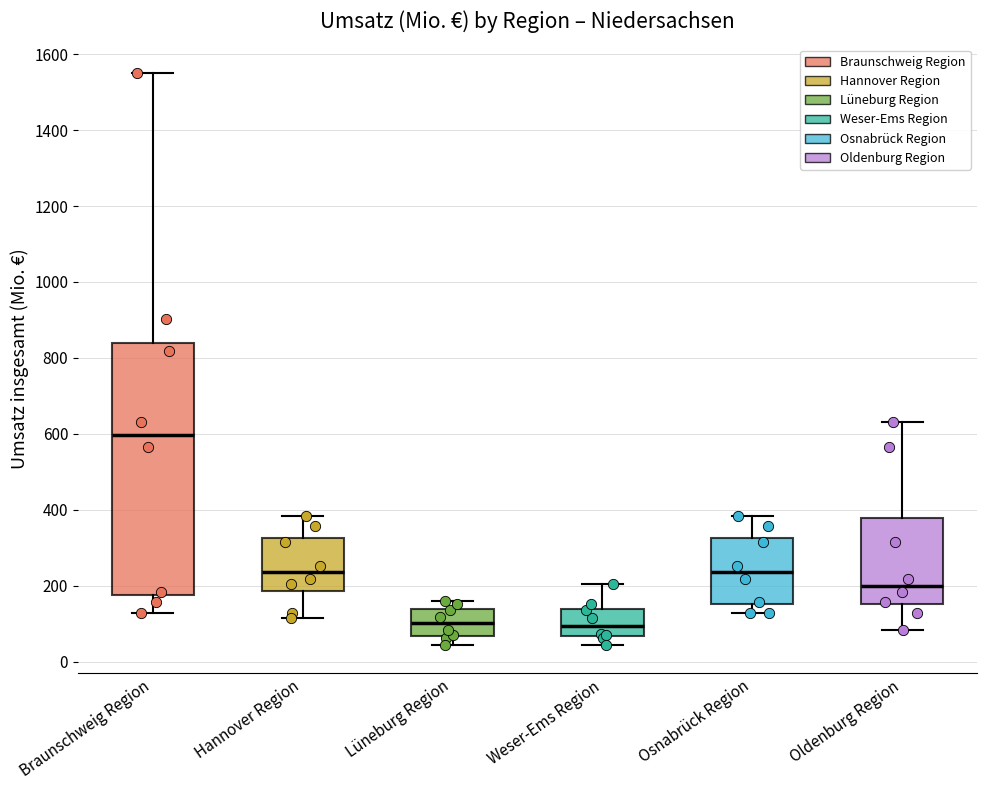

Reading left to right, read every box against the y-axis: the position of its median line, the range the box covers, and the ends of its whiskers. The values are not printed on the chart, so give them approximately, as read against the axis.

Braunschweig Region: median 600, box 180 to 840, whiskers 120 to 1560
Hannover Region: median 240, box 180 to 320, whiskers 120 to 380
Lüneburg Region: median 100, box 60 to 140, whiskers 40 to 160
Weser-Ems Region: median 100, box 60 to 140, whiskers 40 to 200
Osnabrück Region: median 240, box 160 to 320, whiskers 120 to 380
Oldenburg Region: median 200, box 160 to 380, whiskers 80 to 640